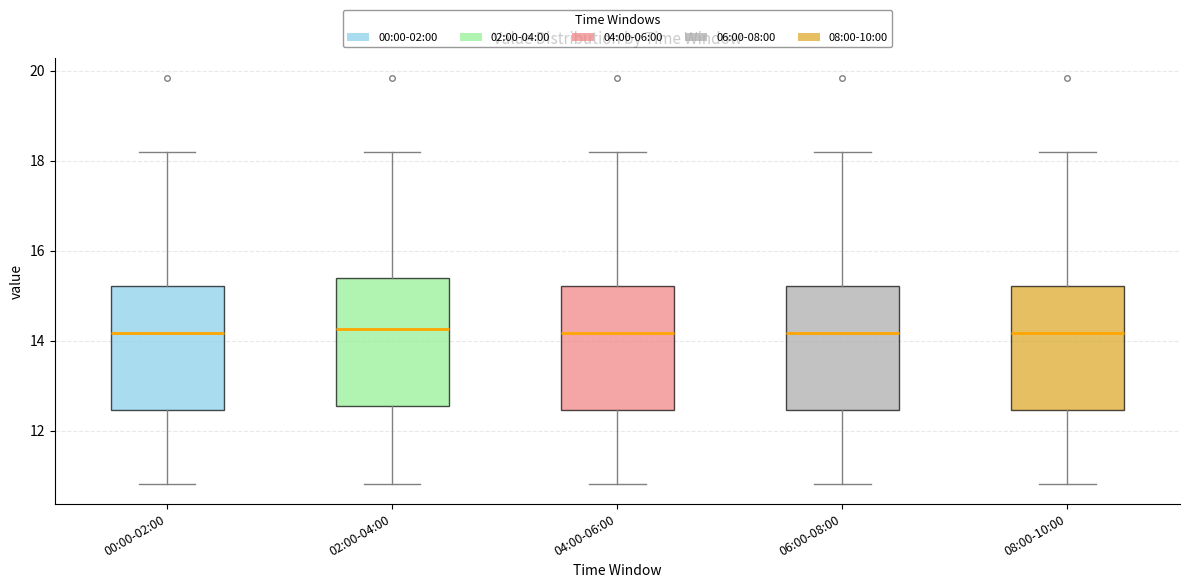

Reading left to right, read every box against the y-axis: the position of its median line, the range the box covers, and the ends of its whiskers. The values are not printed on the chart, so give them approximately, as read against the axis.

00:00-02:00: median 14.2, box 12.4 to 15.2, whiskers 10.8 to 18.2
02:00-04:00: median 14.2, box 12.6 to 15.4, whiskers 10.8 to 18.2
04:00-06:00: median 14.2, box 12.4 to 15.2, whiskers 10.8 to 18.2
06:00-08:00: median 14.2, box 12.4 to 15.2, whiskers 10.8 to 18.2
08:00-10:00: median 14.2, box 12.4 to 15.2, whiskers 10.8 to 18.2